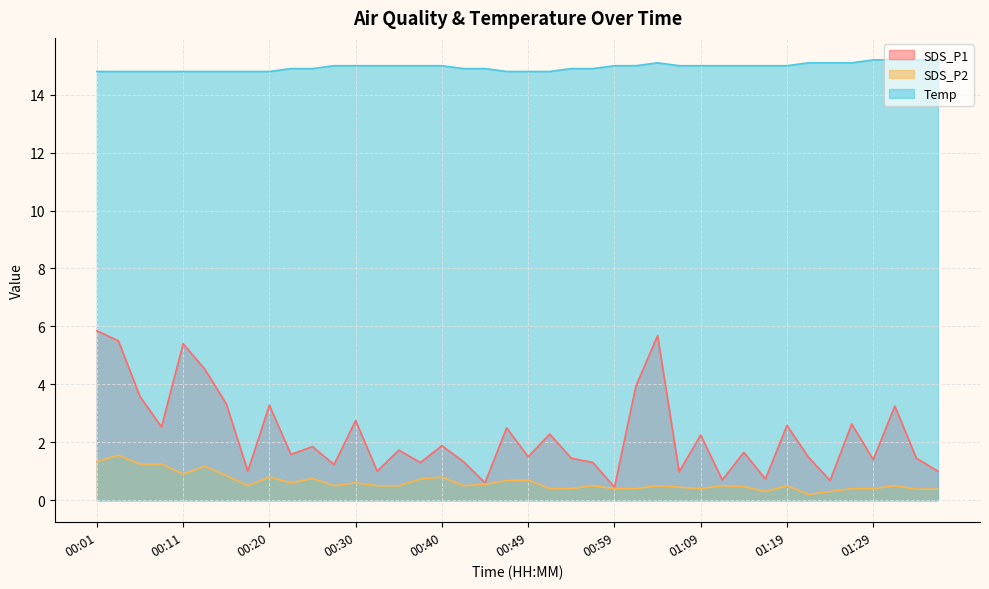

The value of SDS_P2 at 00:49 is 0.2. True or false?

False